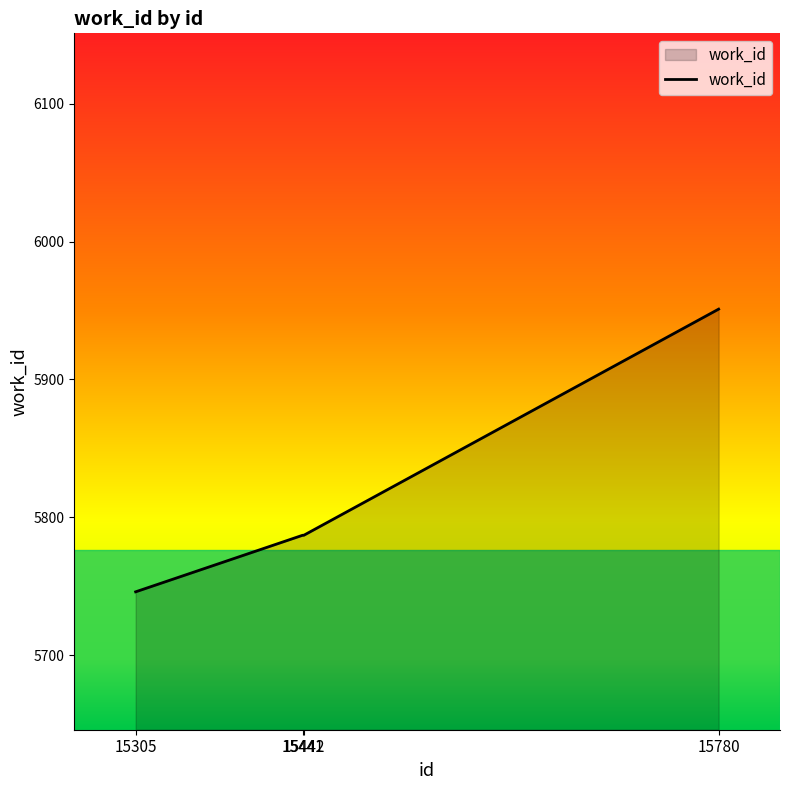

How many lines are shown in the chart?

1